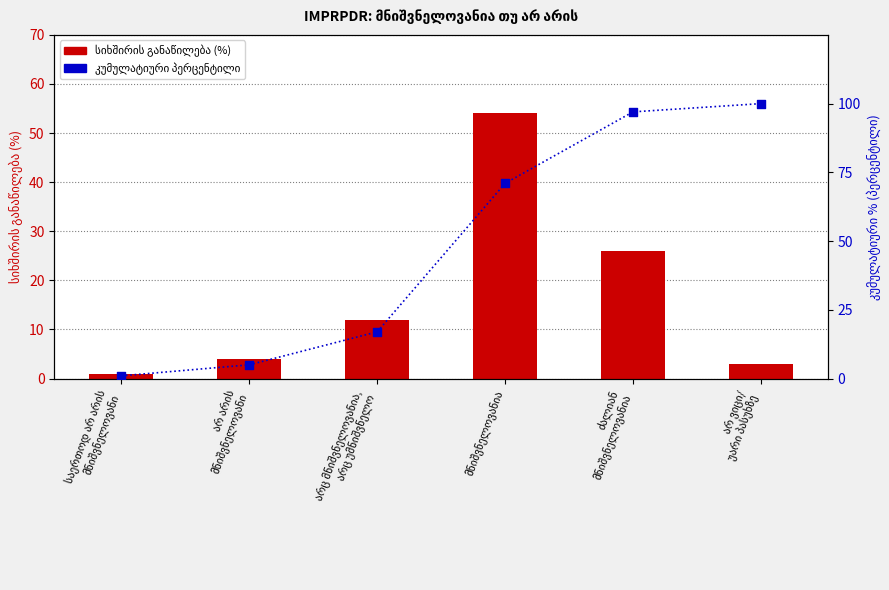

Which series contains the highest Y value?

კუმულატიური %